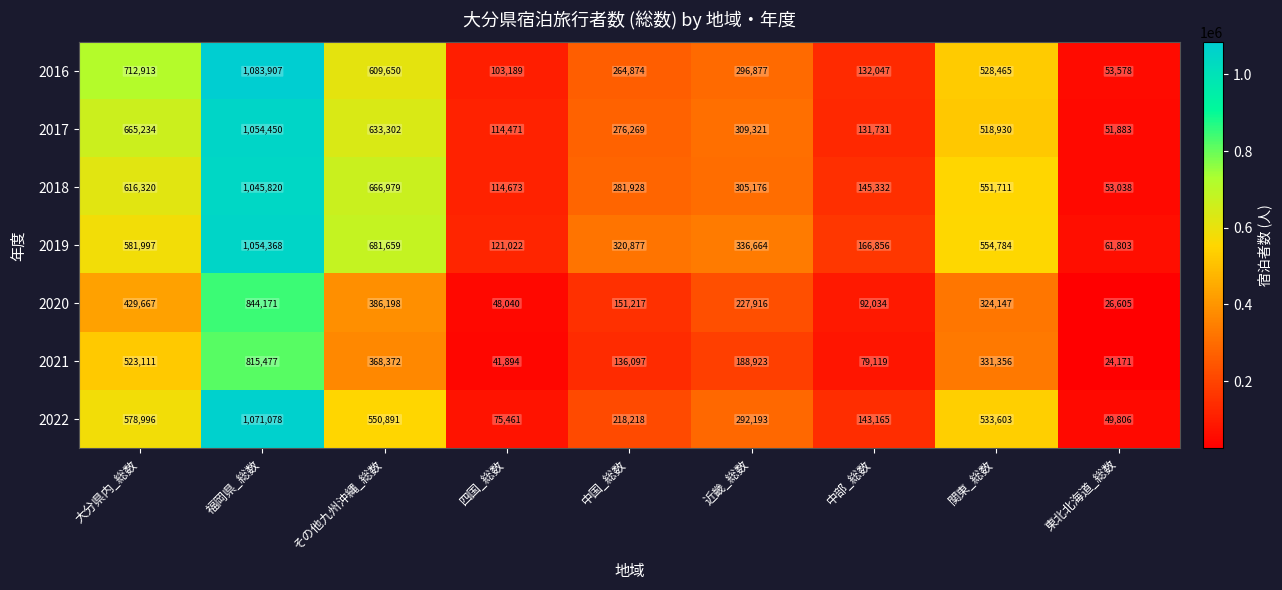

Rank the series by their maximum value, from lowest to highest.

2021, 2020, 2018, 2019, 2017, 2022, 2016